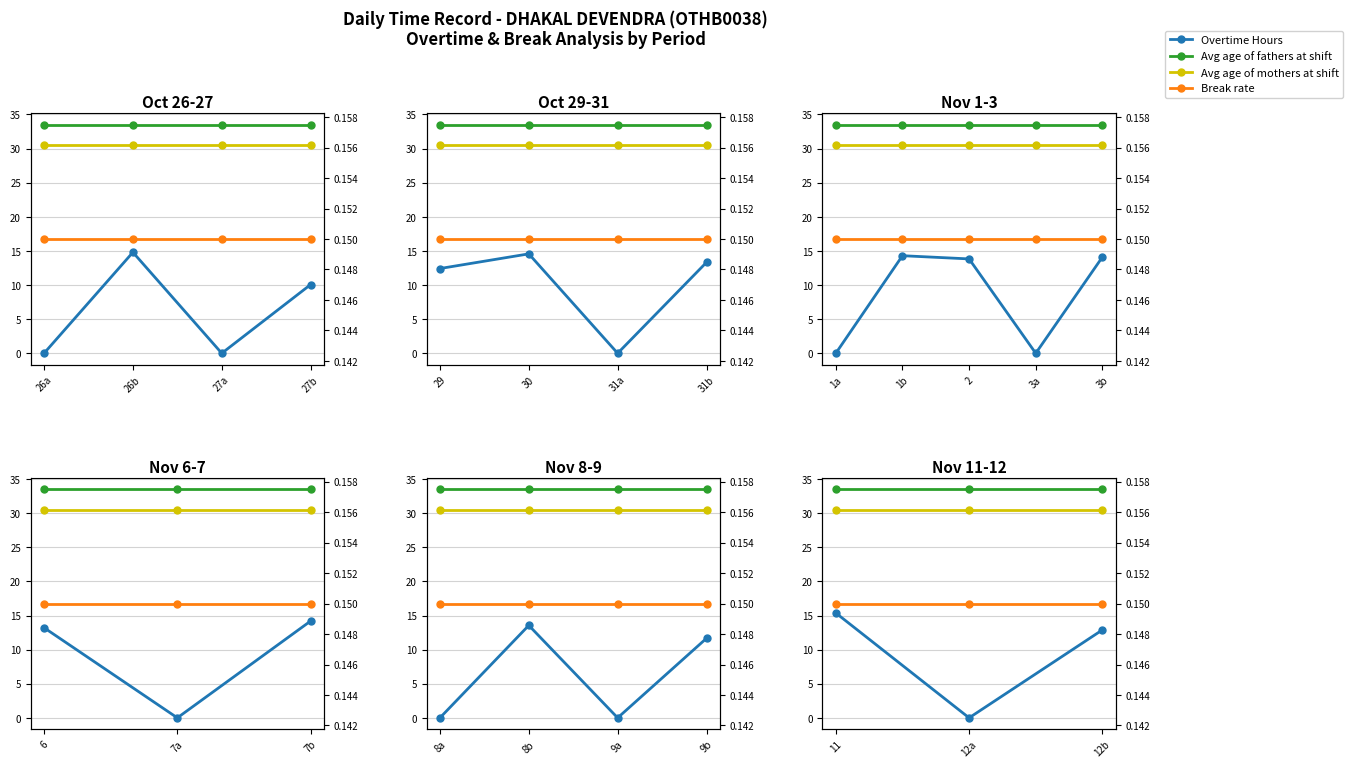

How many lines are shown in the chart?

4